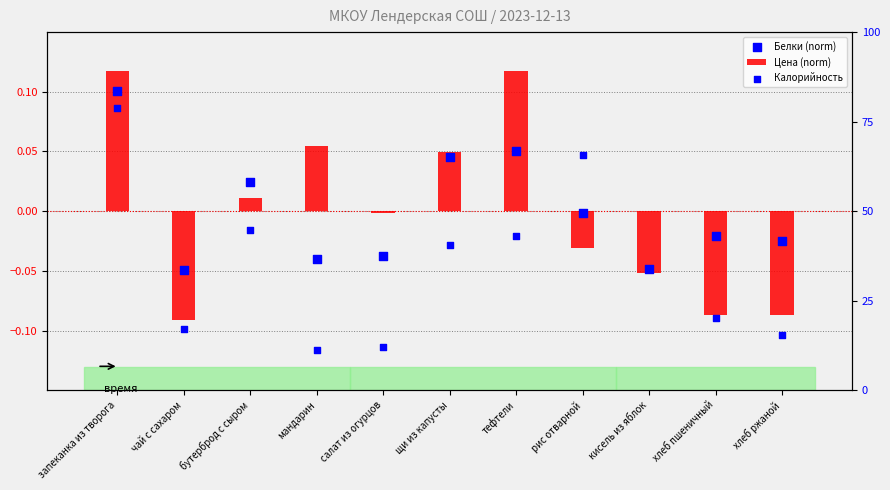

Which series has the largest total across all categories?

Калорийность